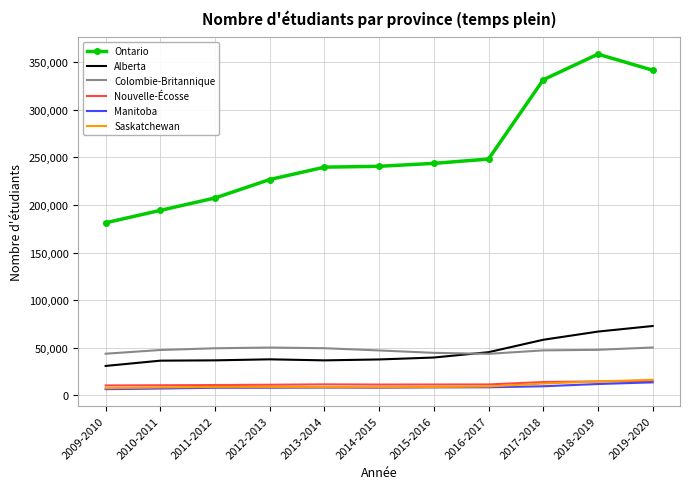

Which series has the largest range (max minus min)?

Ontario